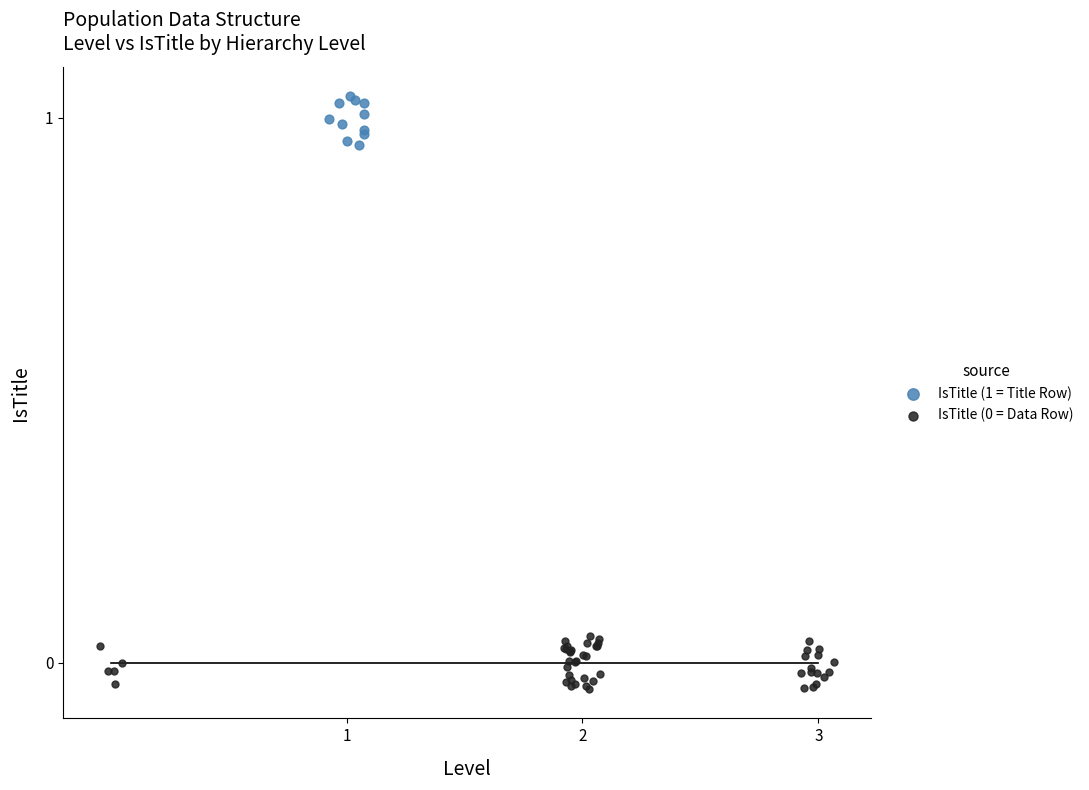

Which series contains the highest Y value?

IsTitle (1 = Title Row)